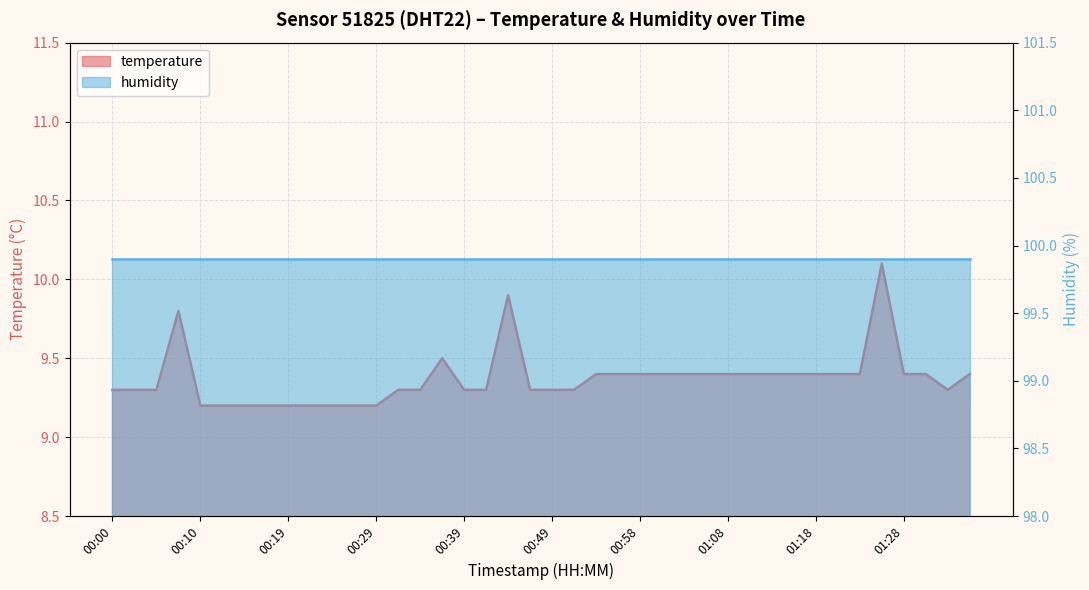

What is the change in value from 00:12 to 00:34?

+0.1